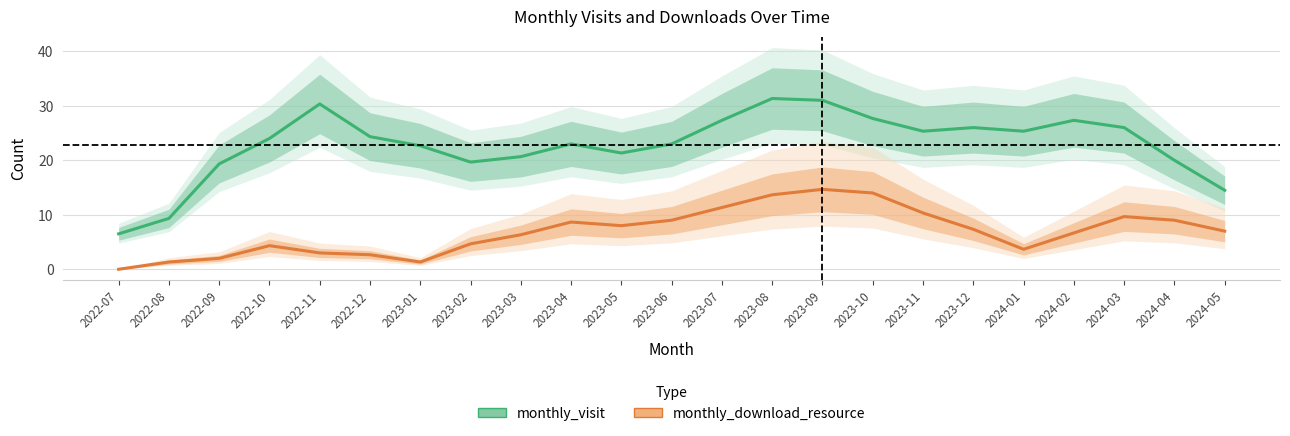

Is it true that monthly_visit equals 31.8 at 2023-04?

False